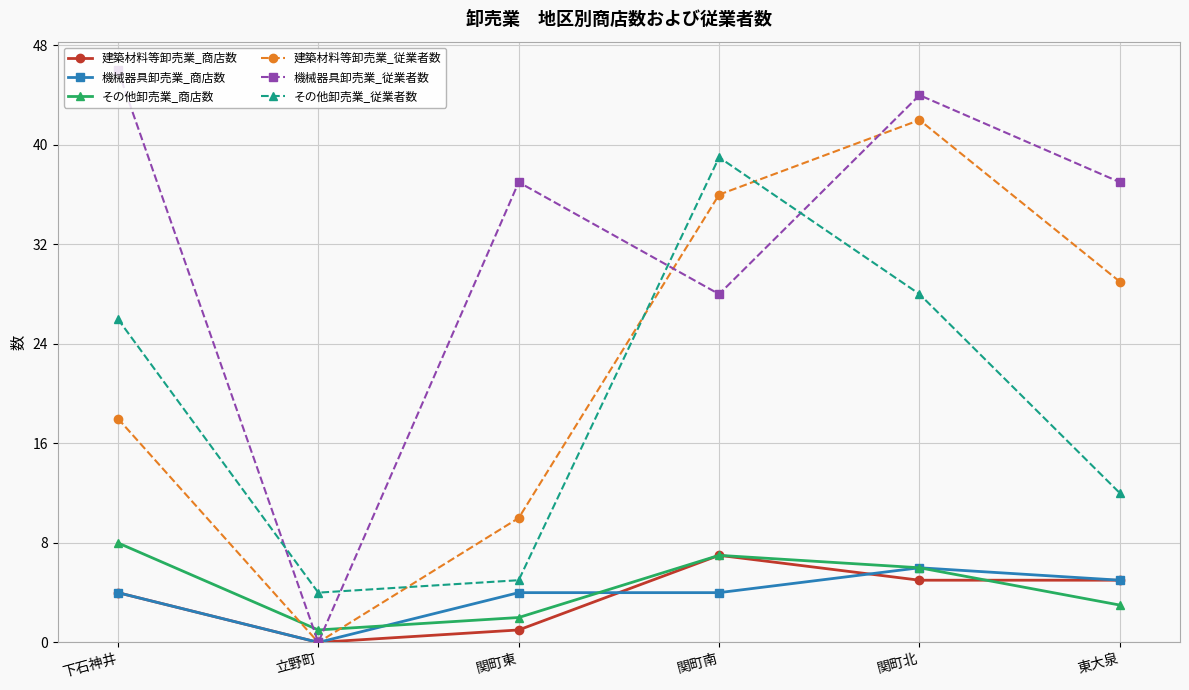

Reading left to right, list all the values displayed in this chart.

建築材料等卸売業_商店数: 4	0	1	7	5	5
機械器具卸売業_商店数: 4	0	4	4	6	5
その他卸売業_商店数: 8	1	2	7	6	3
建築材料等卸売業_従業者数: 18	0	10	36	42	29
機械器具卸売業_従業者数: 46	0	37	28	44	37
その他卸売業_従業者数: 26	4	5	39	28	12